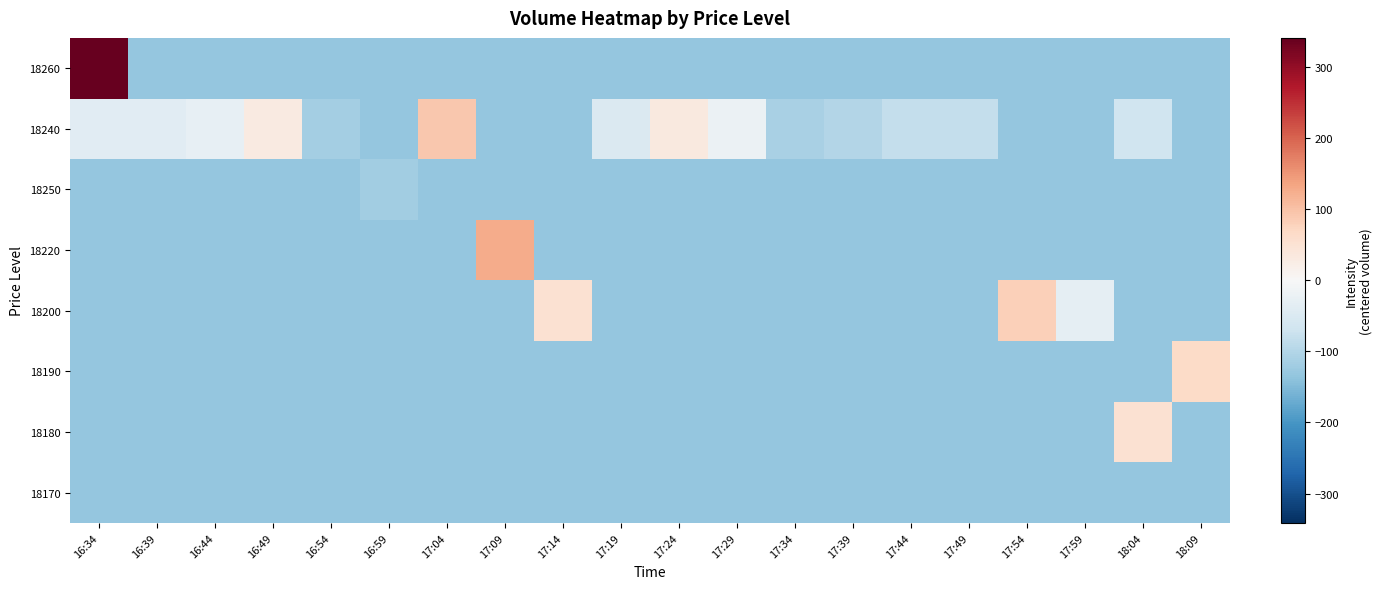

Which has a higher value, 17:04 or 16:39?

17:04